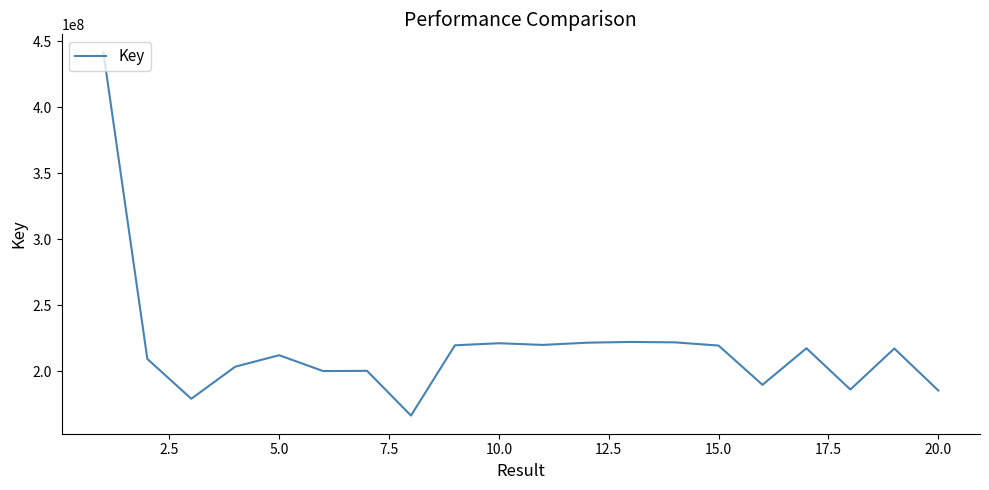

What is the maximum value shown in the chart?

441657875